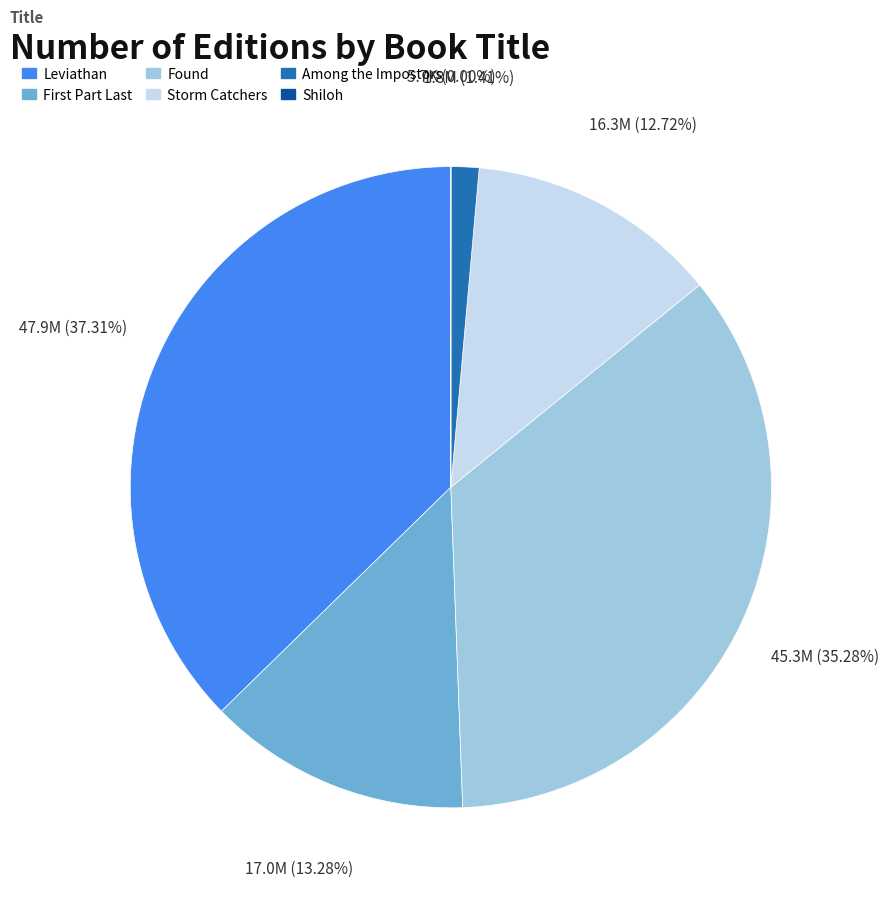

Does any single category account for the majority?

No